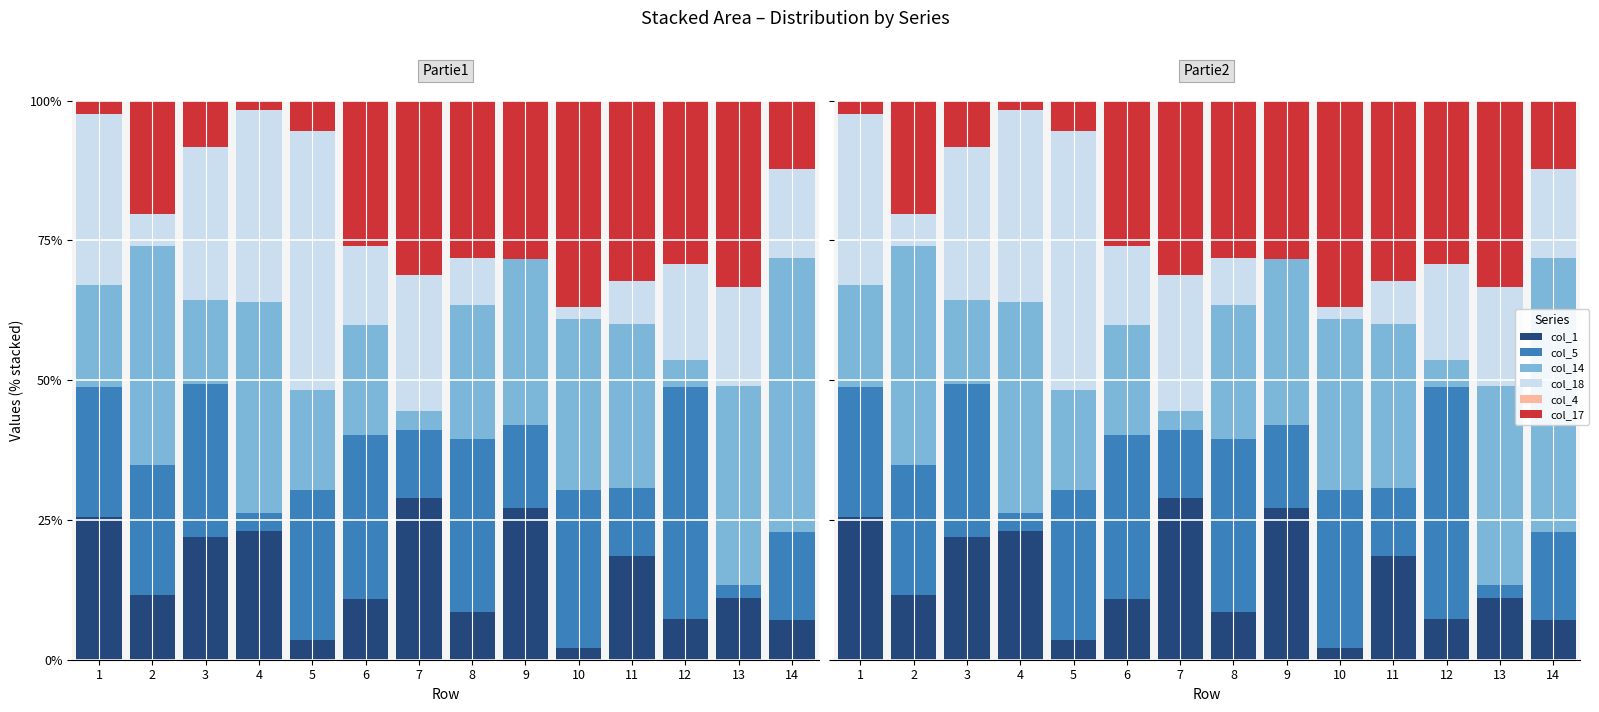

Is the value of col_5 at 2 greater than the value of col_1 at 5?

Yes